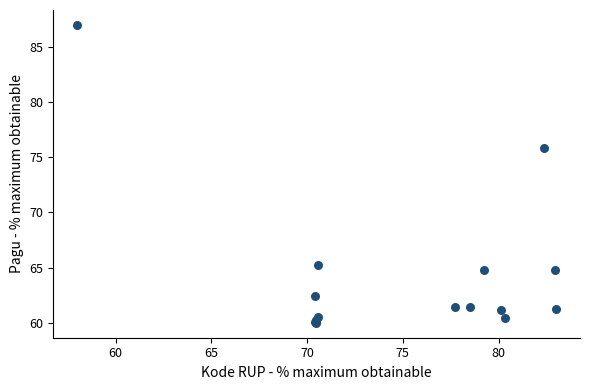

What Y value in the scatter plot is closest to 73?

75.9